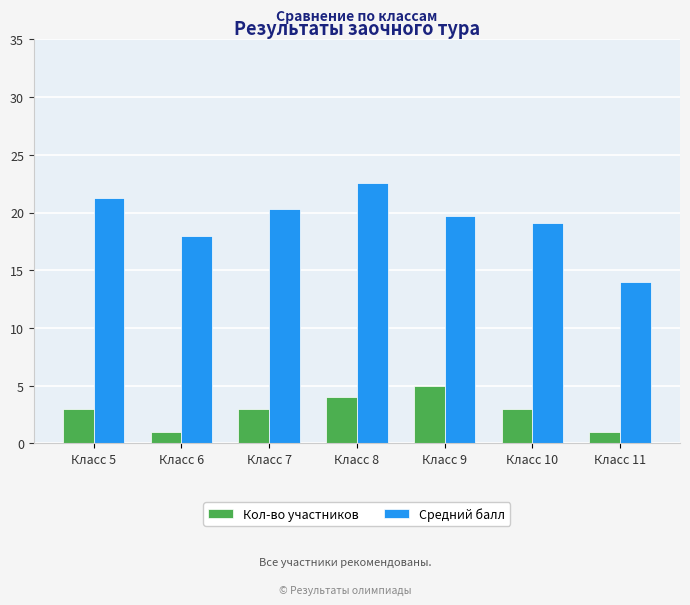

At which category is the sum across all series the highest?

Класс 8